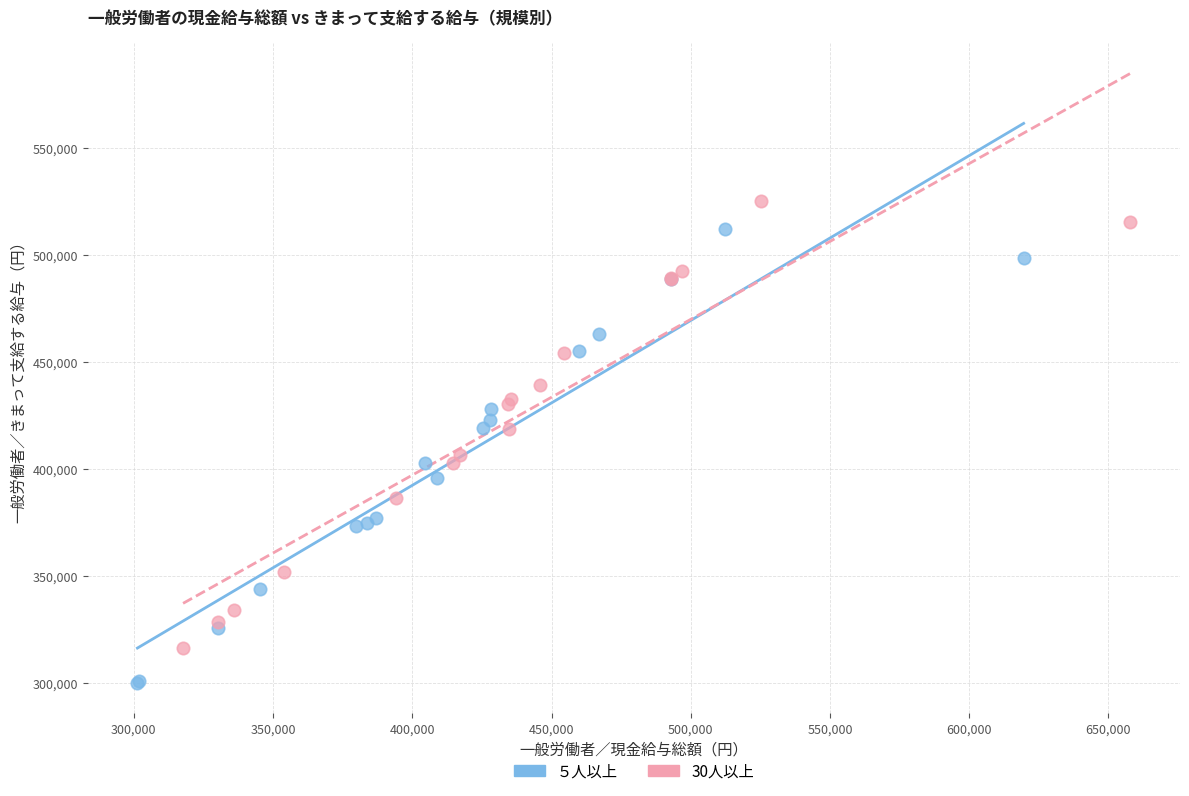

Which series reaches the maximum Y coordinate?

30人以上